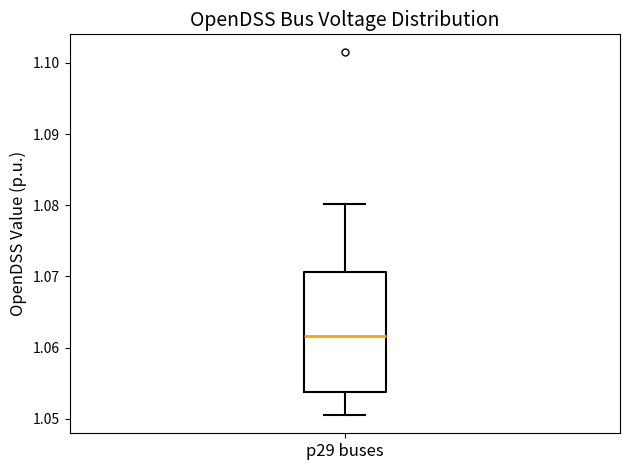

Where is the upper edge of the box for p29 buses on the y-axis? The values are not printed on the chart, so give them approximately, as read against the axis.

1.071